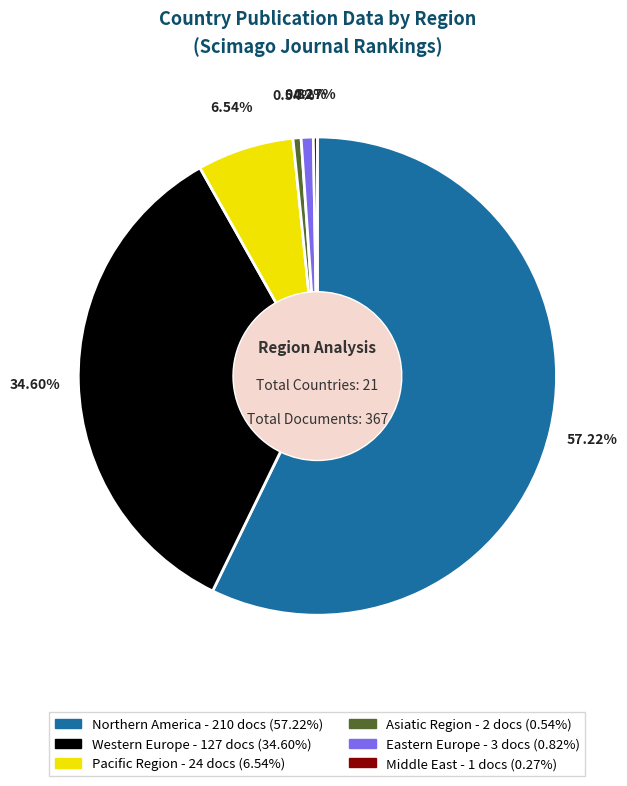

To the nearest percent, what is the combined percentage of Pacific Region and Asiatic Region?

7%